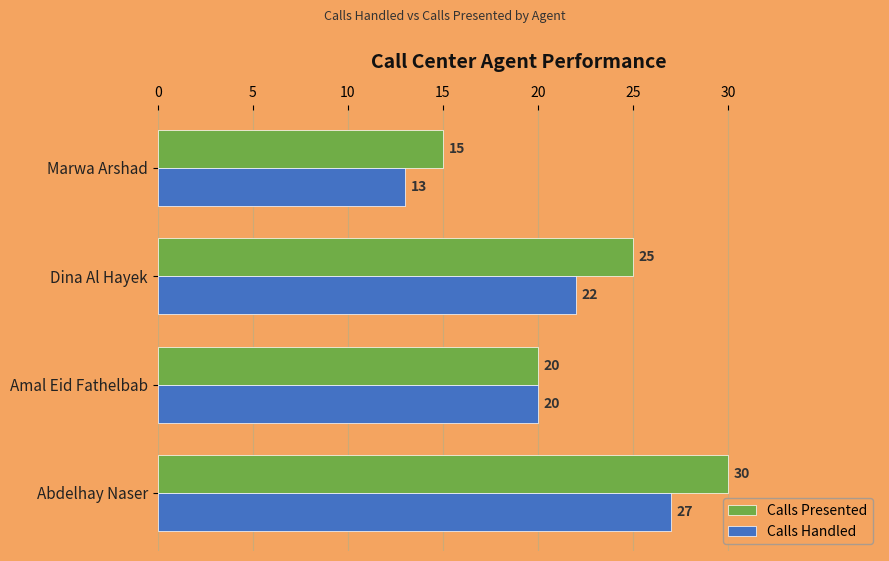

Is it true that Calls Presented equals 15 at Marwa Arshad?

True